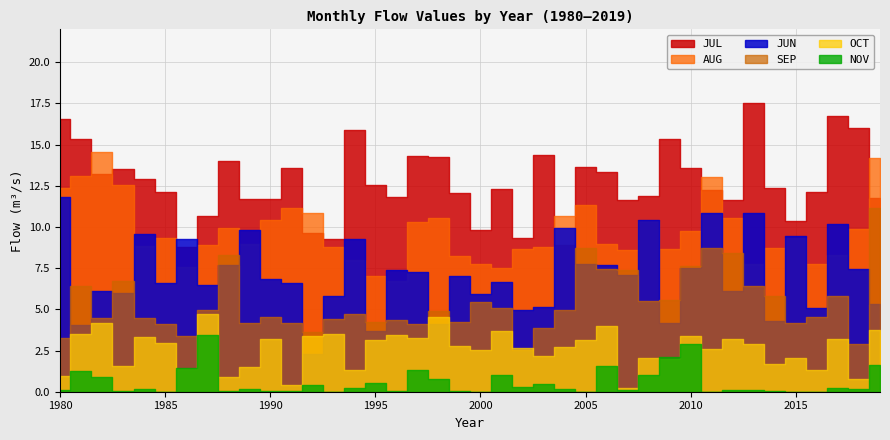

How many values in the JUL series are below 12?

15